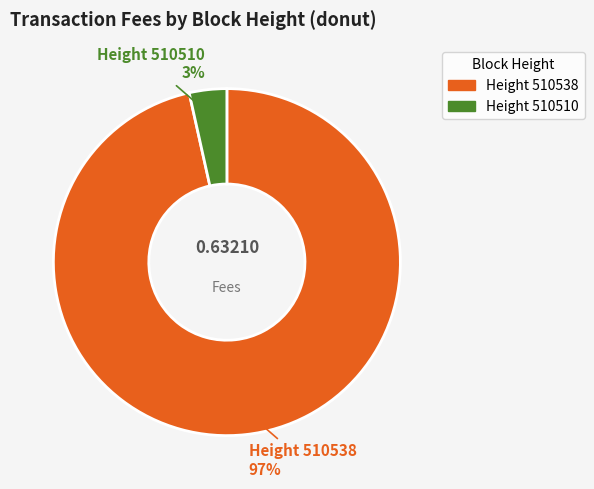

Does any single category account for the majority?

Yes